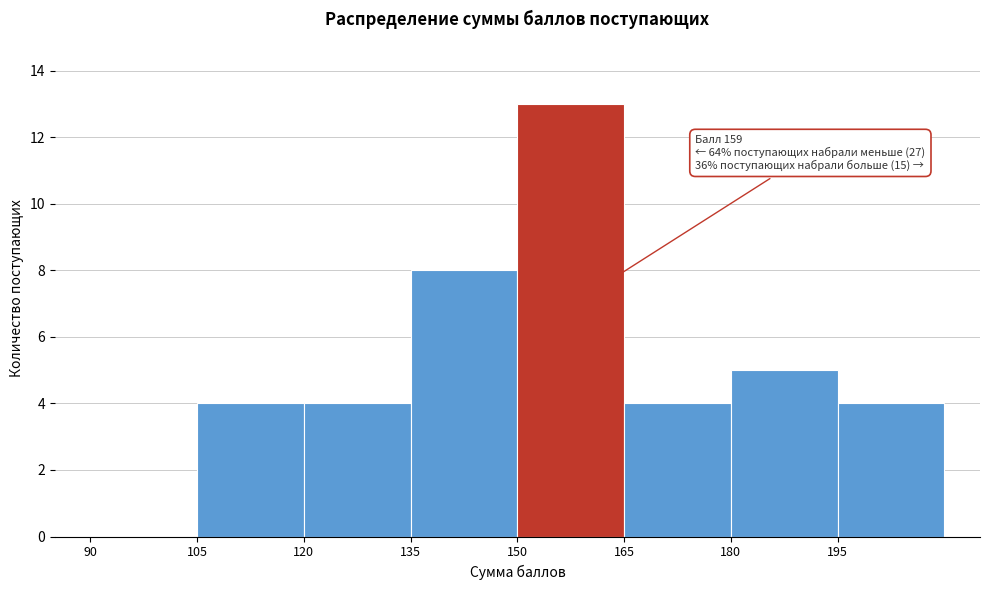

Which range on the x-axis has the tallest bar?

150 to 165